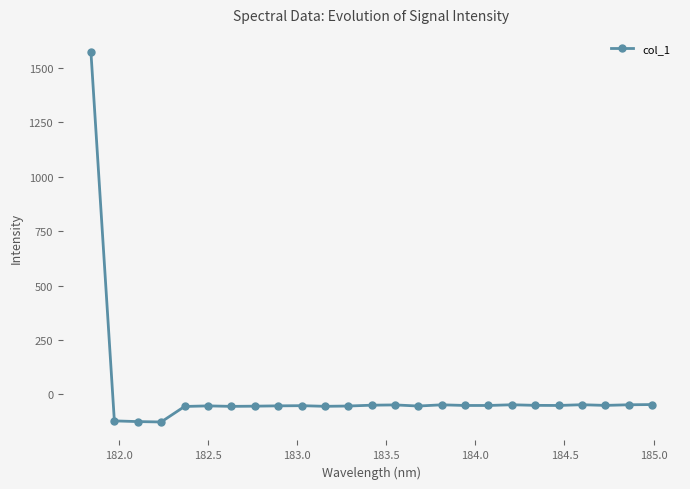

True or false: the data has more than 1 interior local peaks.

True